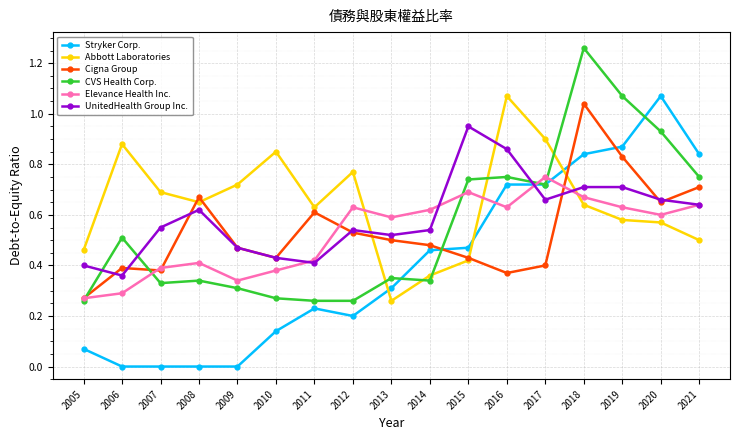

How many lines are shown in the chart?

6